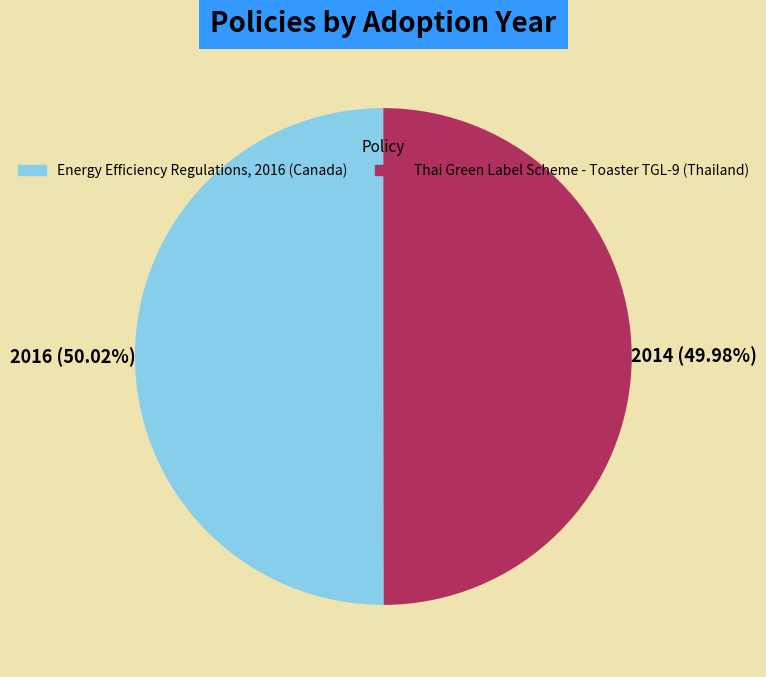

What percentage is the Energy Efficiency Regulations, 2016 (Canada) slice, to the nearest percent?

50%